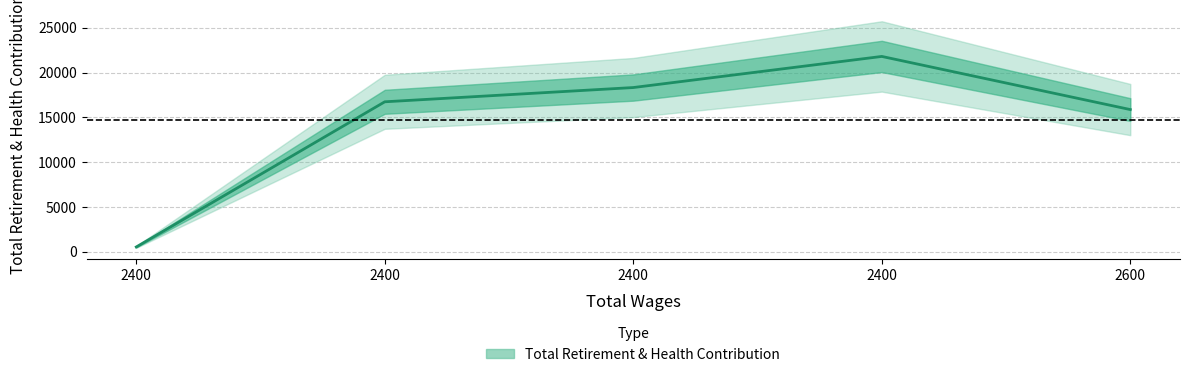

How many lines are shown in the chart?

1